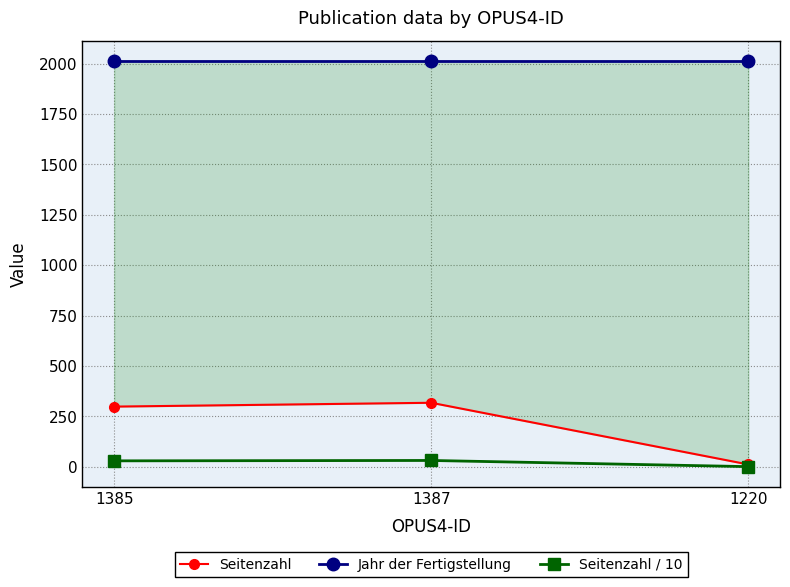

What is the smallest value displayed?

1.2